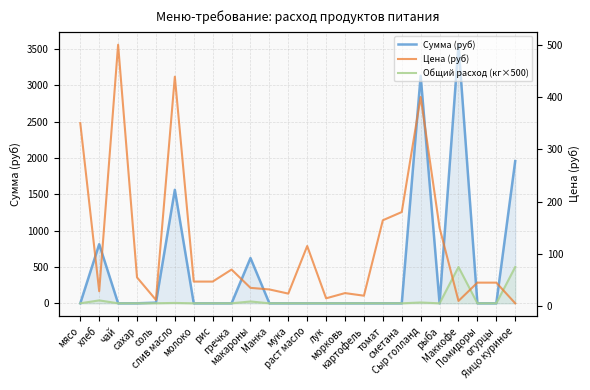

Which series has the largest range (max minus min)?

Сумма (руб)